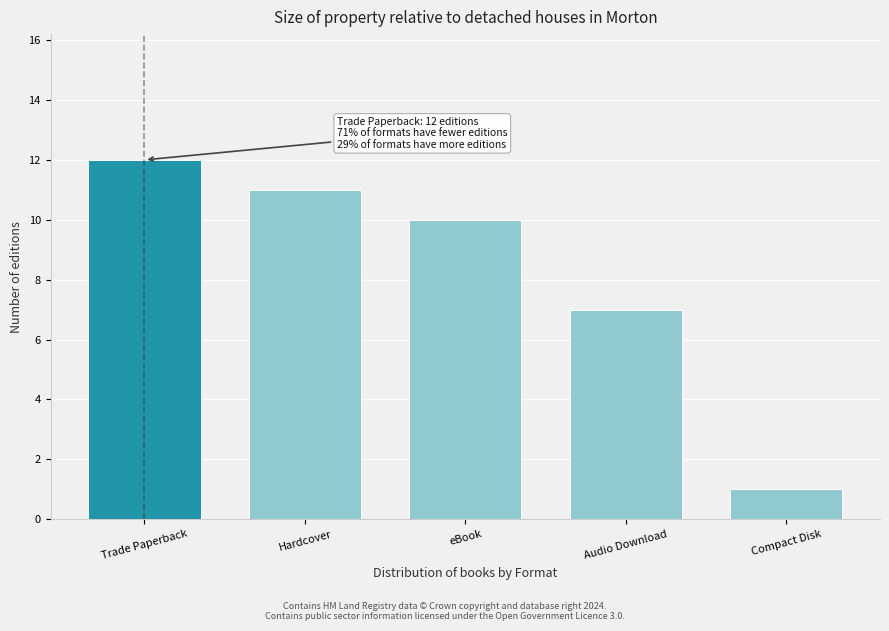

Reading right to left, transcribe all the data shown in this chart.

1	7	10	11	12